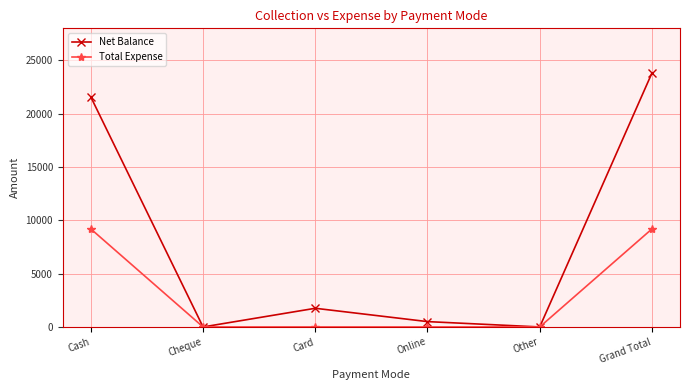

Reading right to left, what are all the values shown in this chart?

Net Balance: 23810	0	500	1750	0	21560
Total Expense: 9190	0	0	0	0	9190